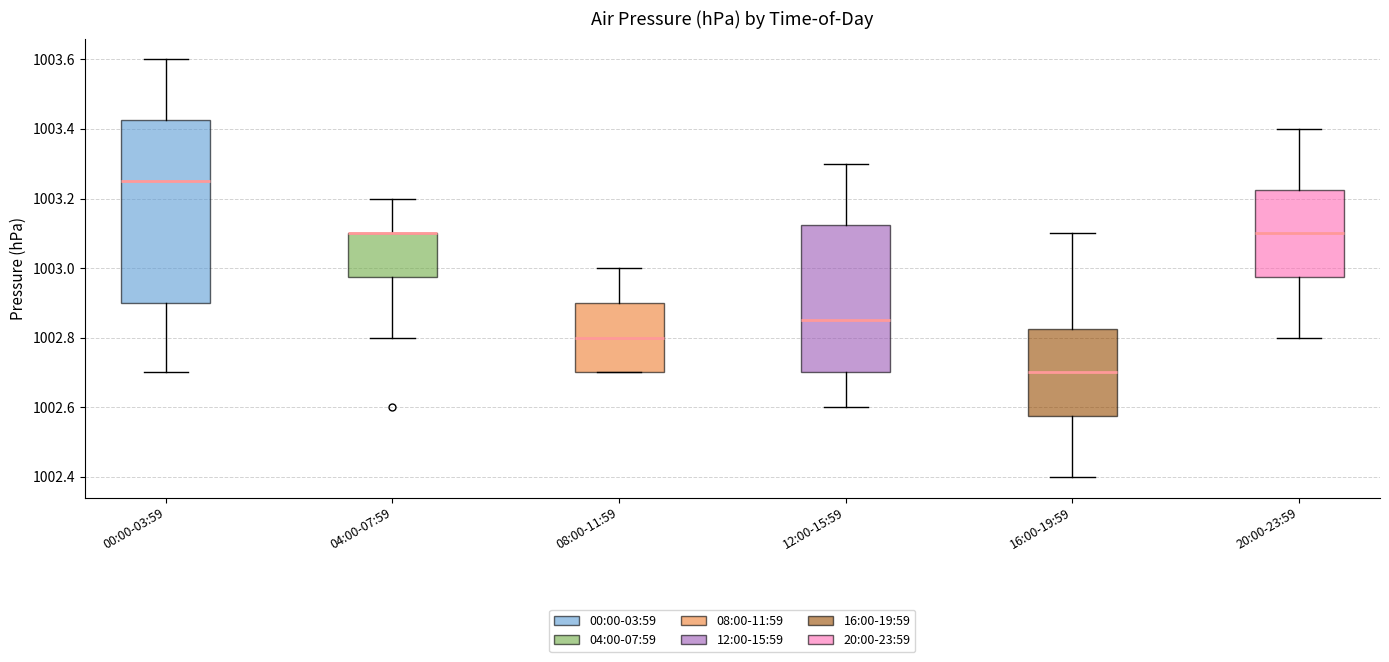

Reading left to right, read every box against the y-axis: the position of its median line, the range the box covers, and the ends of its whiskers. The values are not printed on the chart, so give them approximately, as read against the axis.

00:00-03:59: median 1003.26, box 1002.90 to 1003.42, whiskers 1002.70 to 1003.60
04:00-07:59: median 1003.10 (drawn on the box's upper edge), box 1002.98 to 1003.10, whiskers 1002.80 to 1003.20
08:00-11:59: median 1002.80, box 1002.70 to 1002.90, whiskers 1002.70 to 1003.00
12:00-15:59: median 1002.86, box 1002.70 to 1003.12, whiskers 1002.60 to 1003.30
16:00-19:59: median 1002.70, box 1002.58 to 1002.82, whiskers 1002.40 to 1003.10
20:00-23:59: median 1003.10, box 1002.98 to 1003.22, whiskers 1002.80 to 1003.40